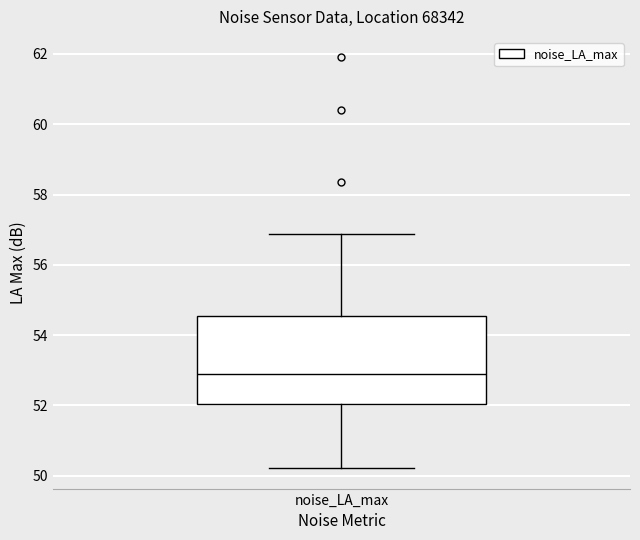

Transcribe this box plot: give where the median line is, the range the box spans, and where the two whiskers end, as read against the y-axis. The values are not printed on the chart, so give them approximately, as read against the axis.

median 52.8, box 52.0 to 54.6, whiskers 50.2 to 56.8